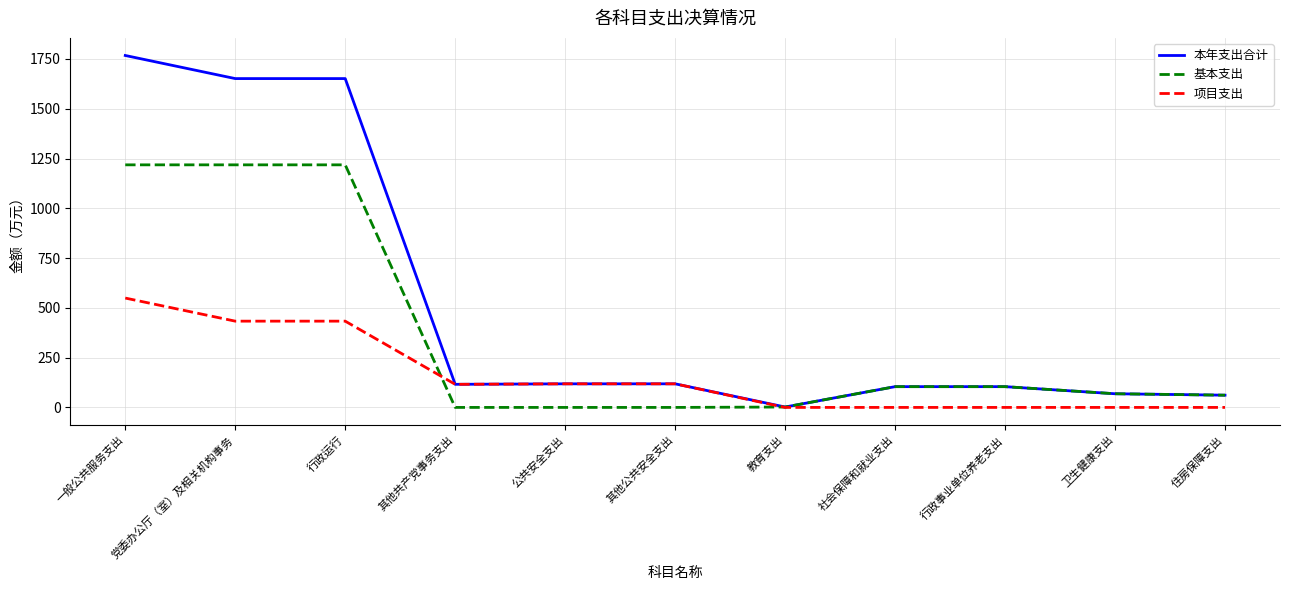

What is the sum of the 本年支出合计 values at 社会保障和就业支出 and 其他共产党事务支出?

220.3